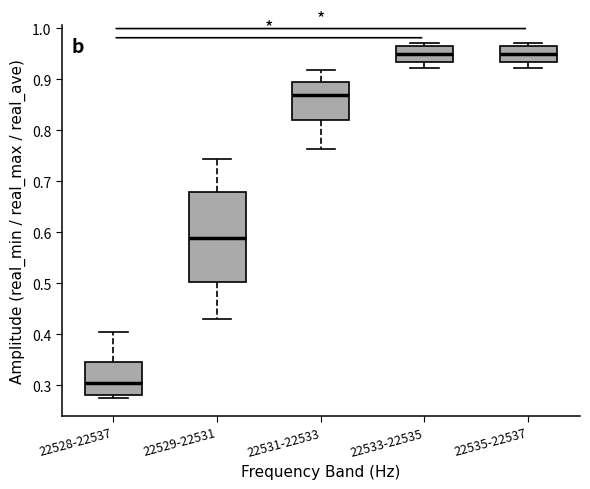

Reading left to right, transcribe this box plot: for each box, give where its median line is, the range the box spans, and where its two whiskers end, as read against the y-axis. The values are not printed on the chart, so give them approximately, as read against the axis.

22528-22537: median 0.30, box 0.28 to 0.35, whiskers 0.27 to 0.41
22529-22531: median 0.59, box 0.50 to 0.68, whiskers 0.43 to 0.74
22531-22533: median 0.87, box 0.82 to 0.89, whiskers 0.76 to 0.92
22533-22535: median 0.95, box 0.93 to 0.97, whiskers 0.92 to 0.97 (just above the box's upper edge)
22535-22537: median 0.95, box 0.93 to 0.97, whiskers 0.92 to 0.97 (just above the box's upper edge)